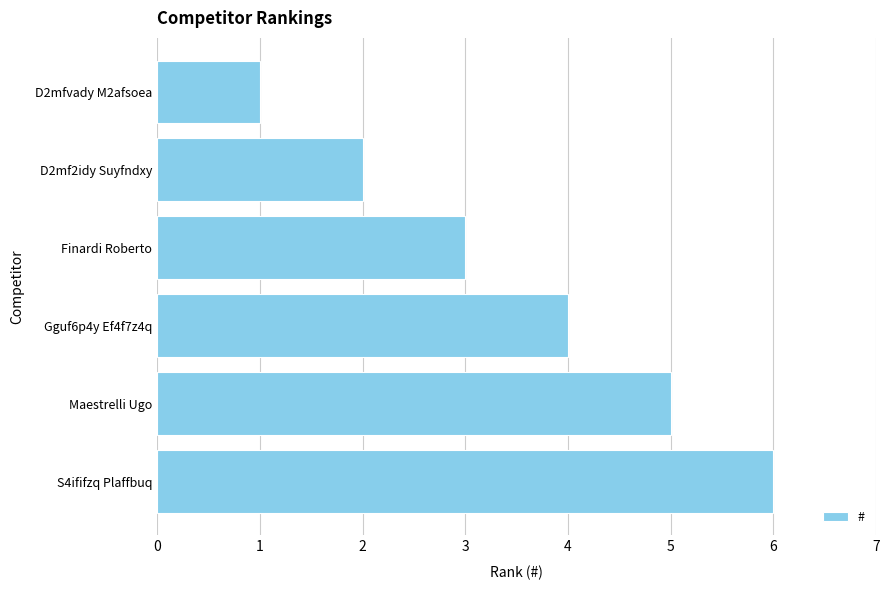

How many data points does each series have?

6